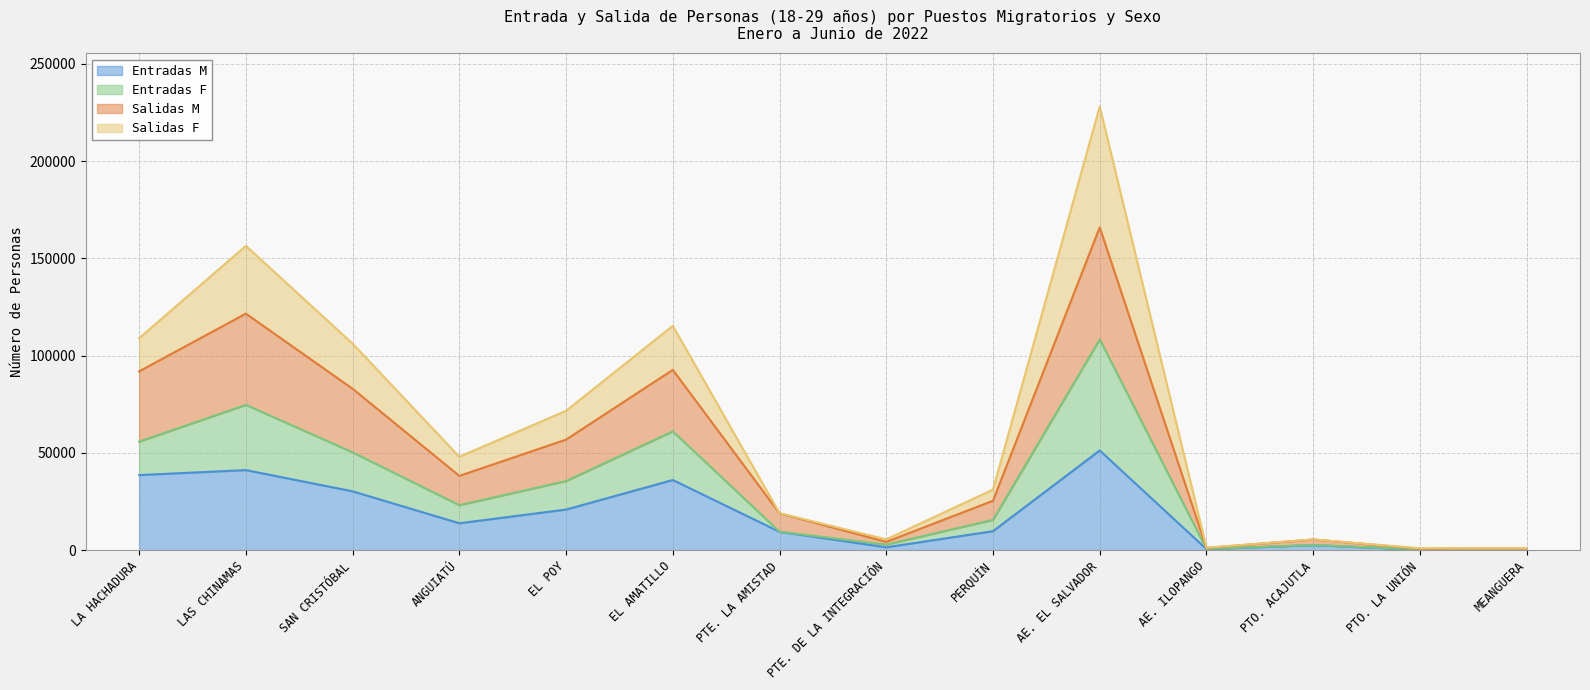

What is the greatest value displayed?

228064